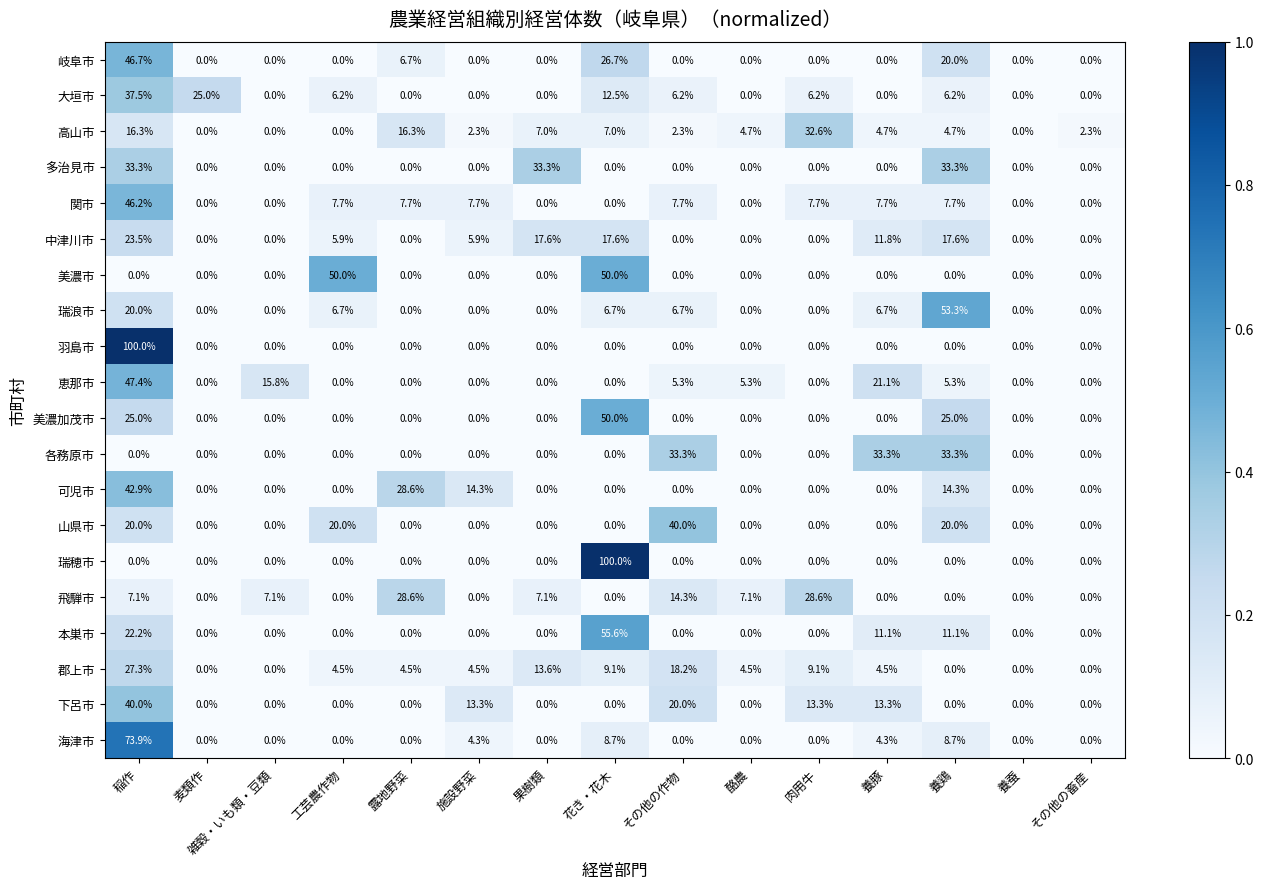

At which label does 関市 first exceed 7?

稲作